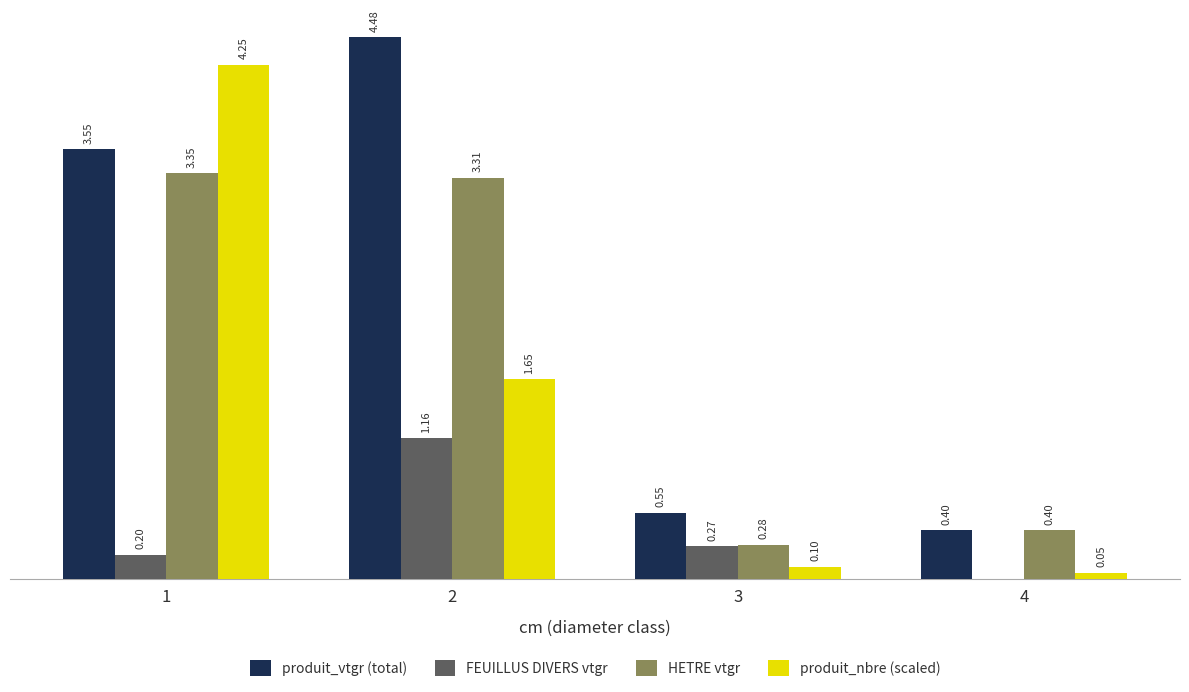

Is the value of produit_vtgr (total) at 3 greater than the value of FEUILLUS DIVERS vtgr at 2?

No